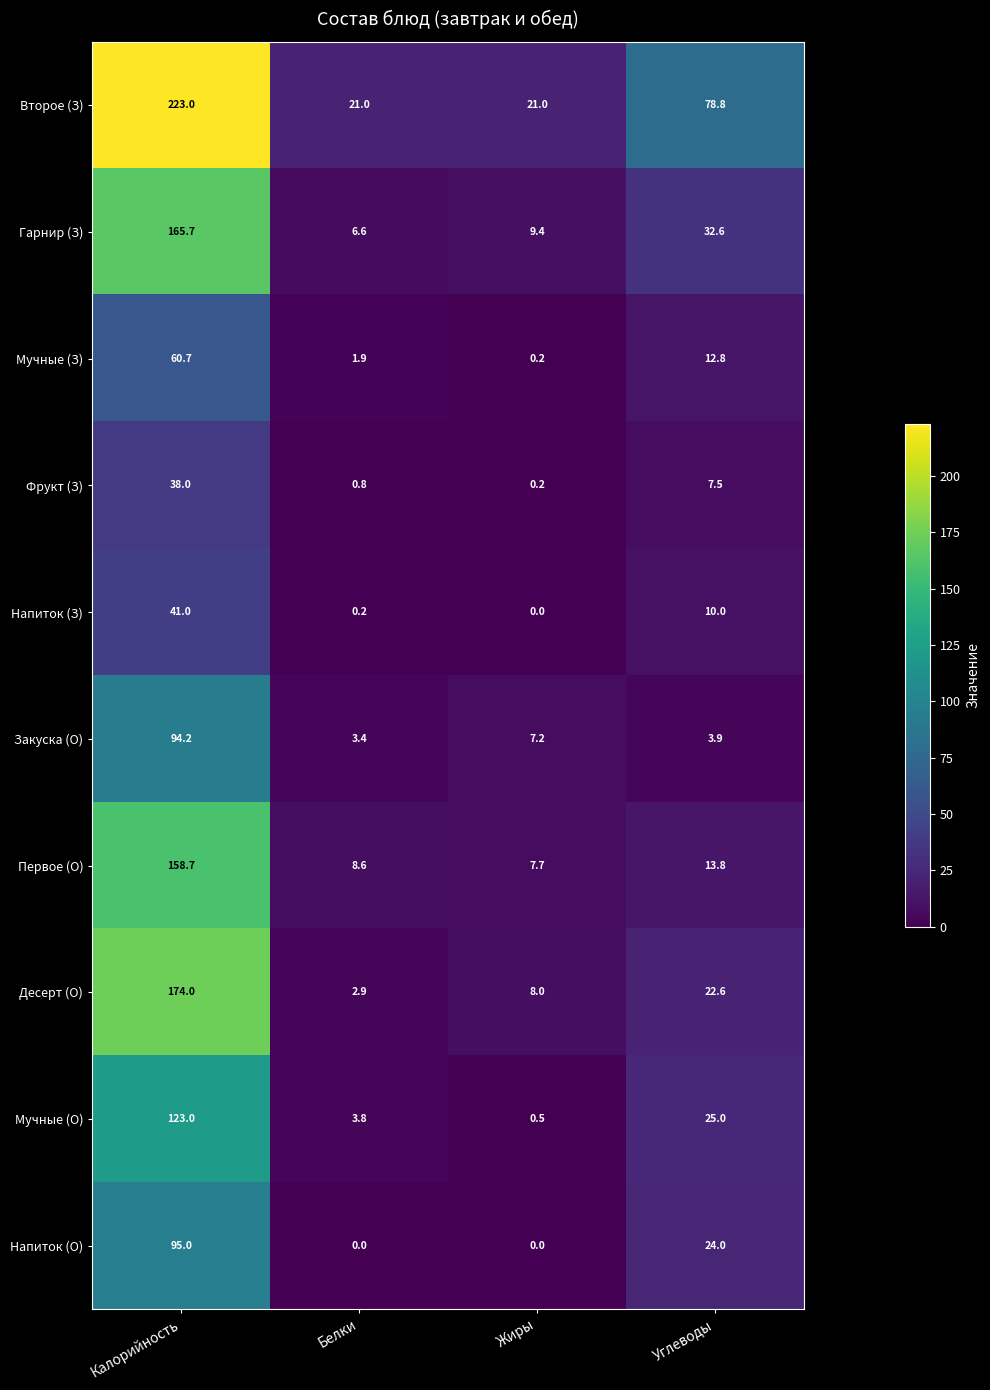

Which series has the largest range (max minus min)?

Второе (З)